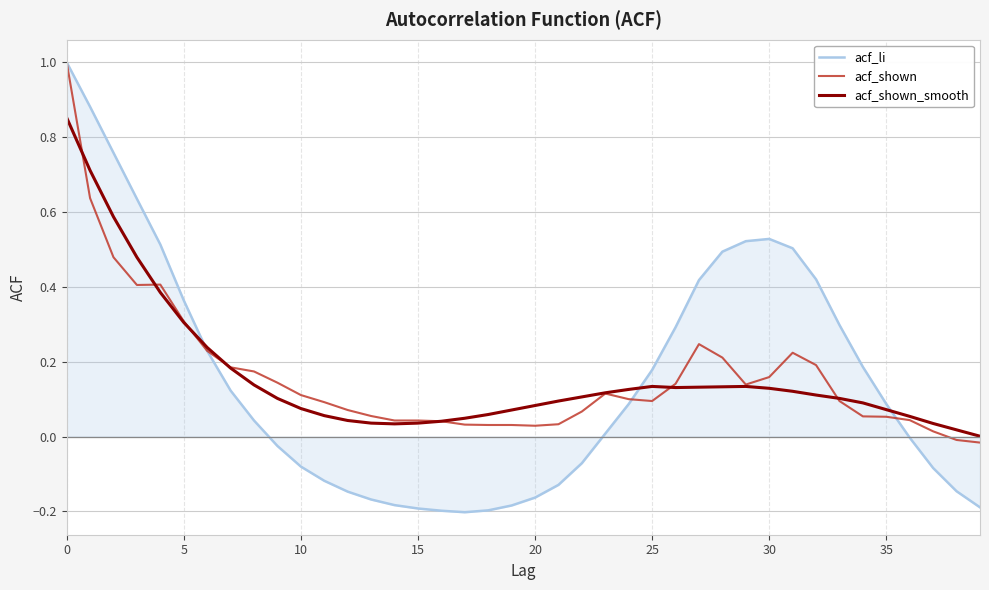

What is the greatest value displayed?

1.0